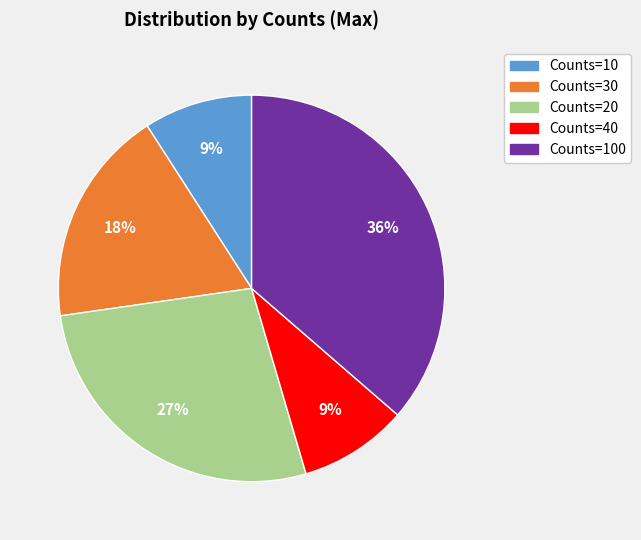

Is there any slice that represents more than half of the pie?

No